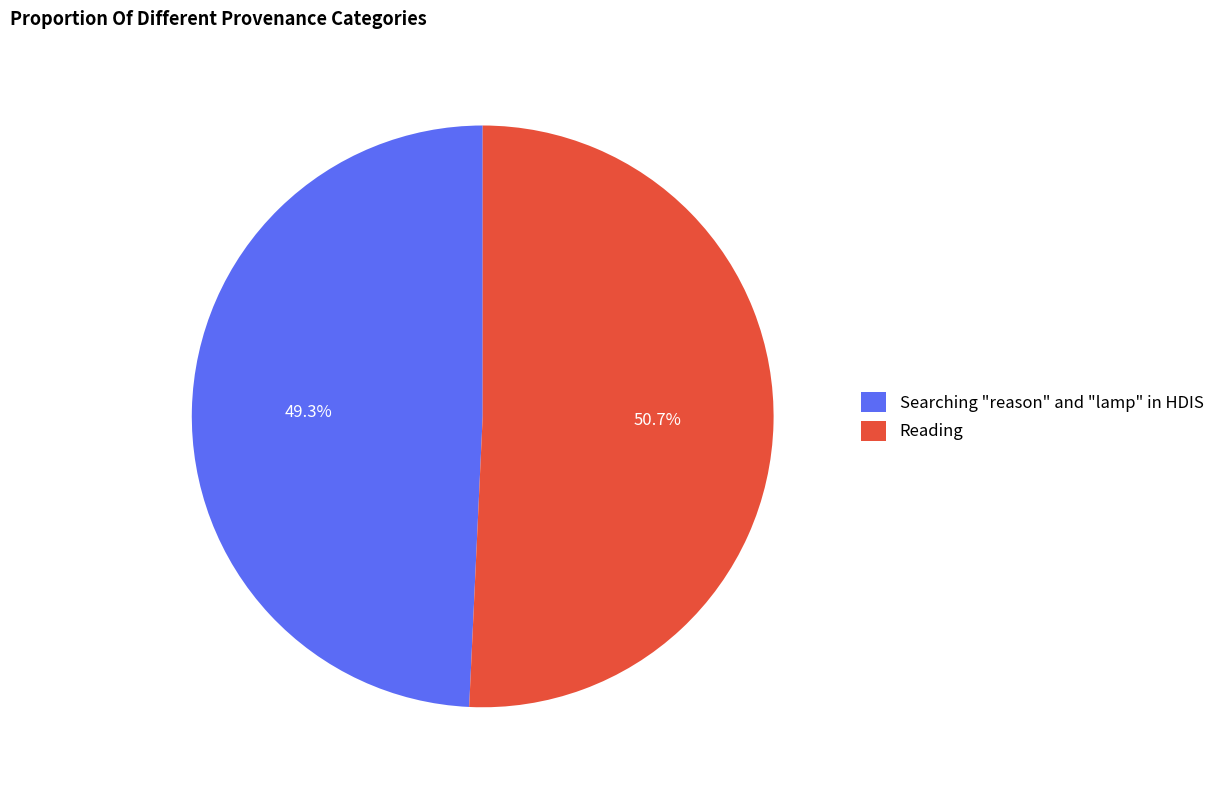

Which slice is the smallest?

Searching "reason" and "lamp" in HDIS